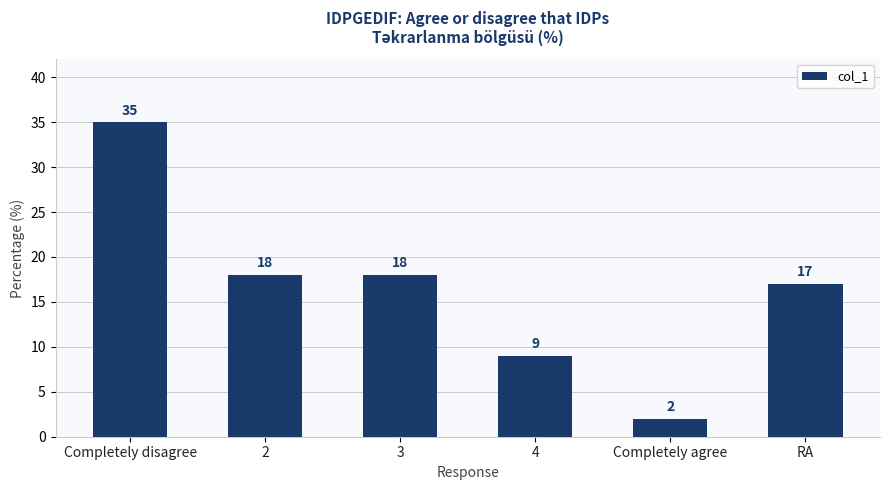

What is the value of the 1st bar from the left?

35